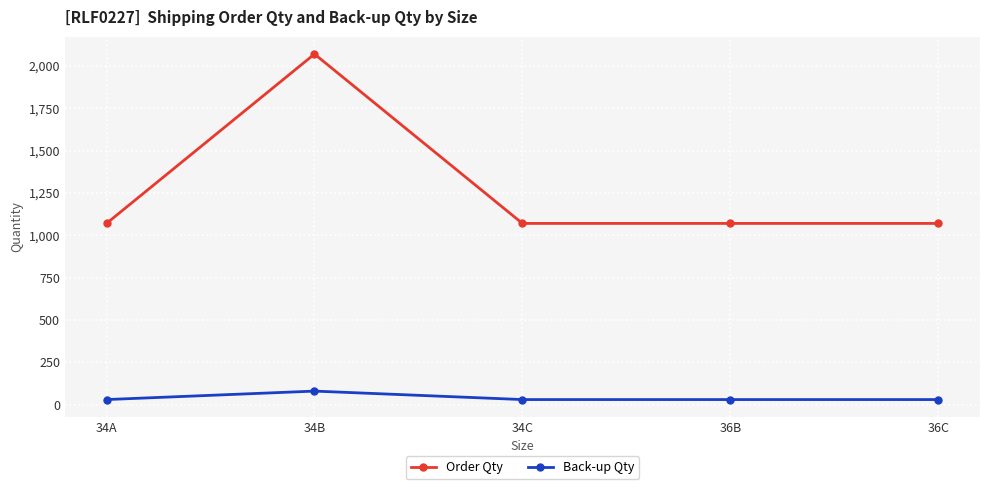

Reading left to right, transcribe all the data shown in this chart.

Order Qty: 1070	2070	1070	1070	1070
Back-up Qty: 30	80	30	30	30